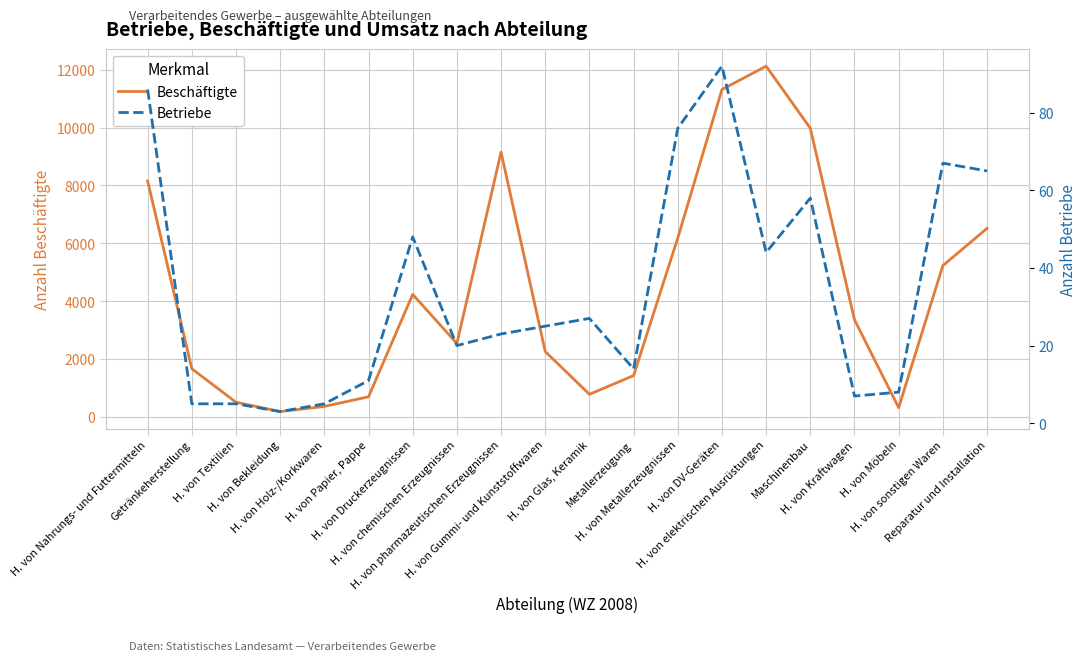

List the labels in order of Betriebe value, smallest first.

H. von Bekleidung, Getränkeherstellung, H. von Textilien, H. von Holz-/Korkwaren, H. von Kraftwagen, H. von Möbeln, H. von Papier, Pappe, Metallerzeugung, H. von chemischen Erzeugnissen, H. von pharmazeutischen Erzeugnissen, H. von Gummi- und Kunststoffwaren, H. von Glas, Keramik, H. von elektrischen Ausrüstungen, H. von Druckerzeugnissen, Maschinenbau, Reparatur und Installation, H. von sonstigen Waren, H. von Metallerzeugnissen, H. von Nahrungs- und Futtermitteln, H. von DV-Geräten